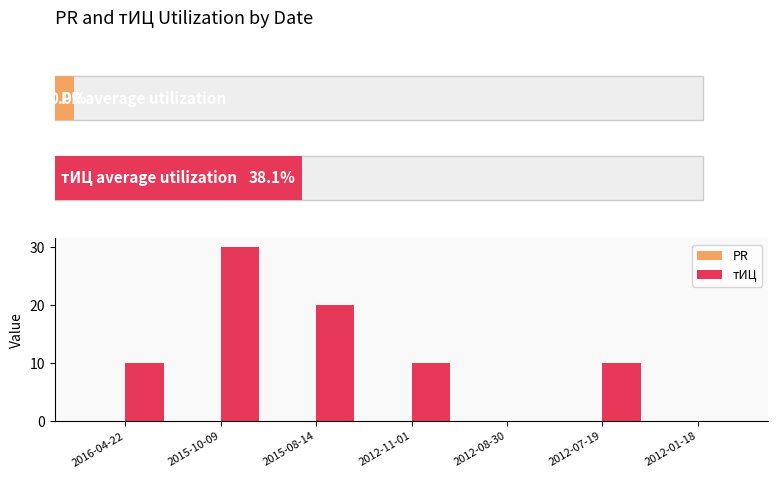

At 2015-08-14, list the series in order from largest to smallest.

тИЦ, PR